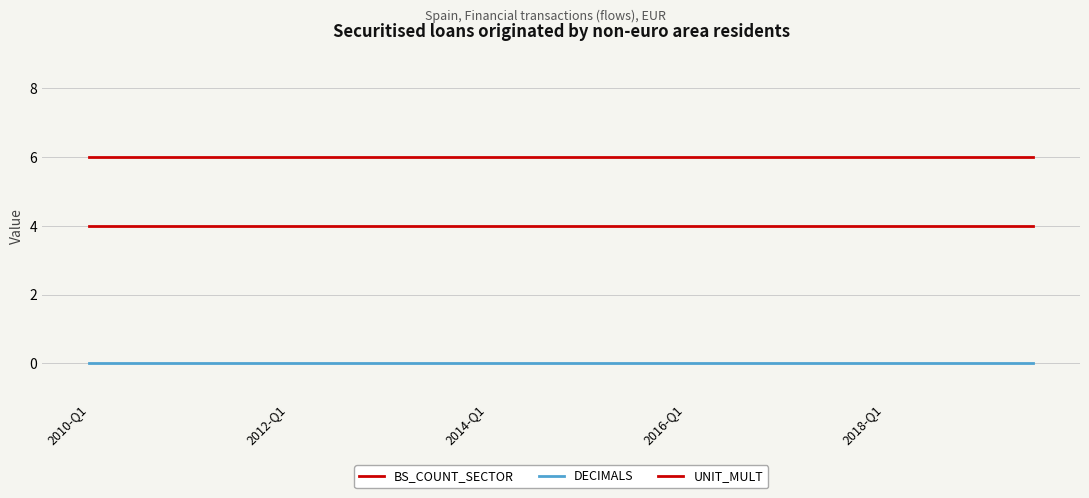

Does the chart display data point markers on the line(s)?

No